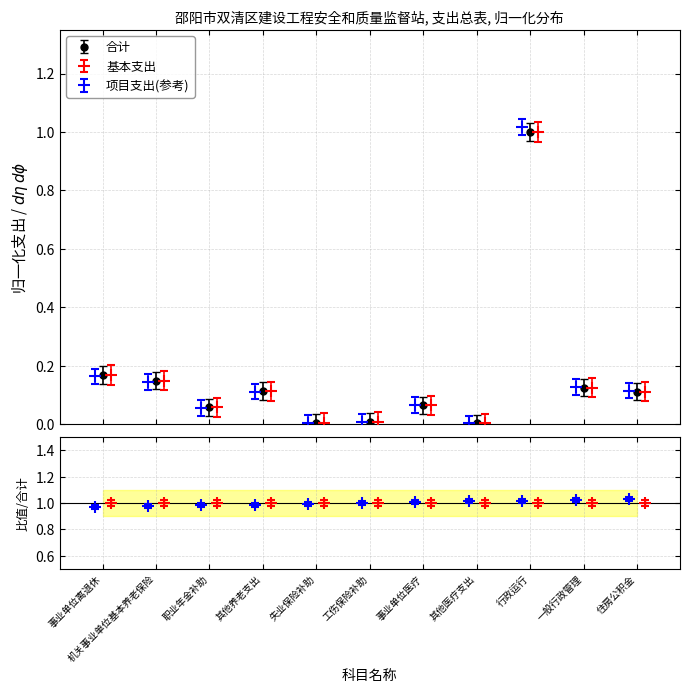

True or false: 合计 has more than 1 points higher than both neighbors.

True